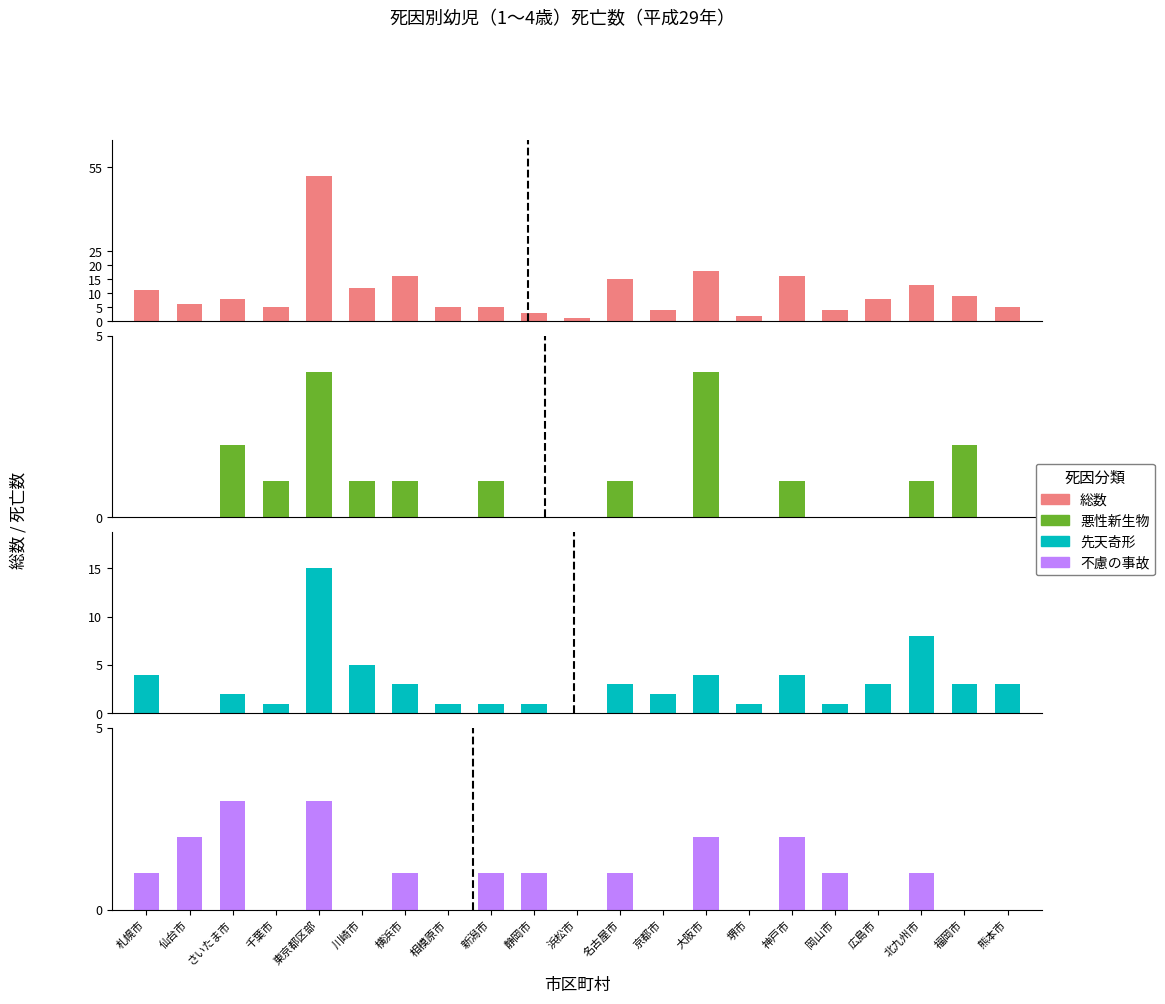

What position from the left is 相模原市?

8